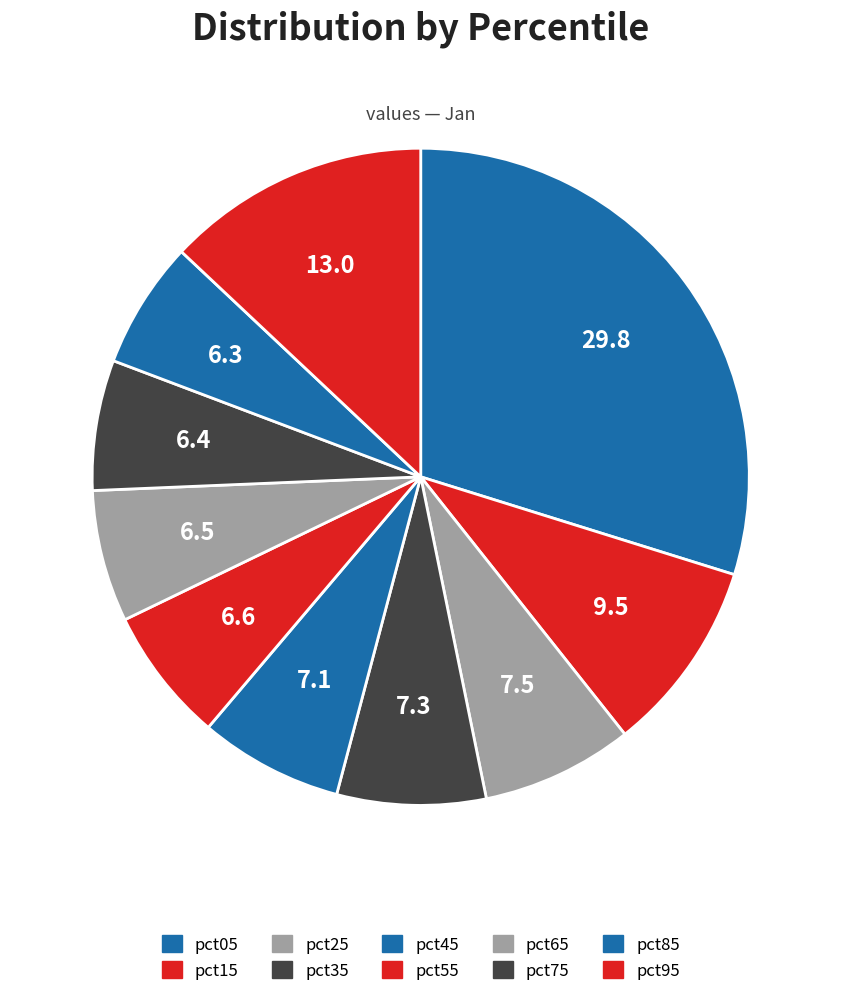

Is there any slice that represents more than half of the pie?

No